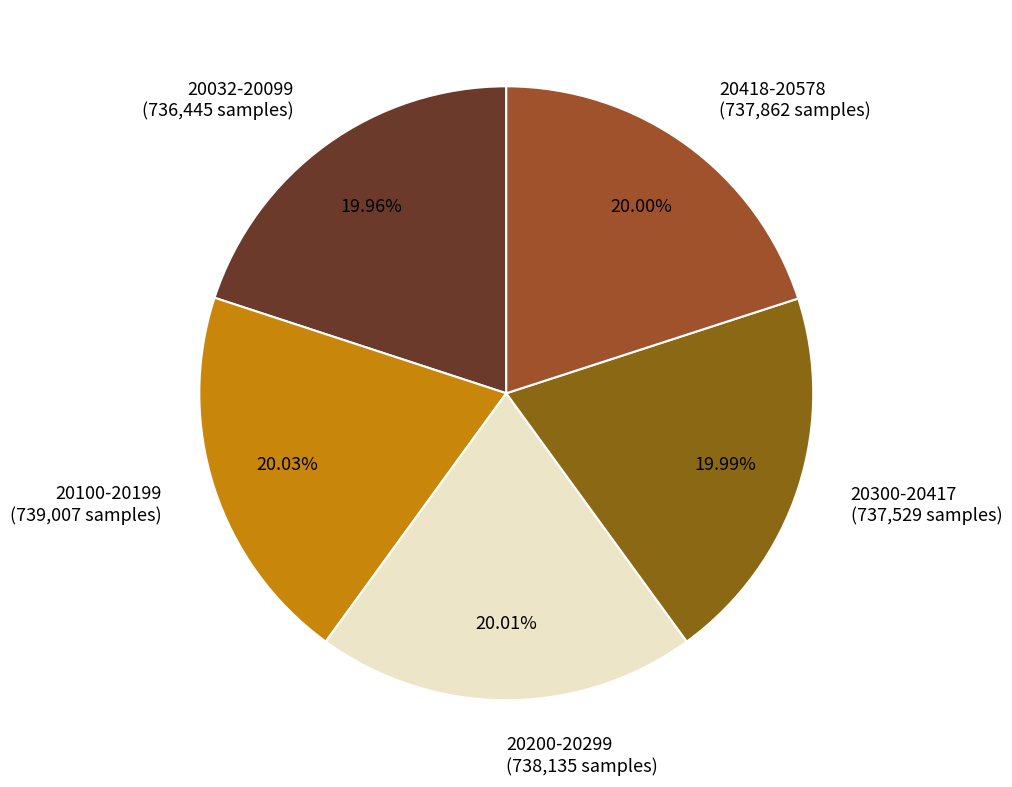

How many segments does this pie chart have?

5